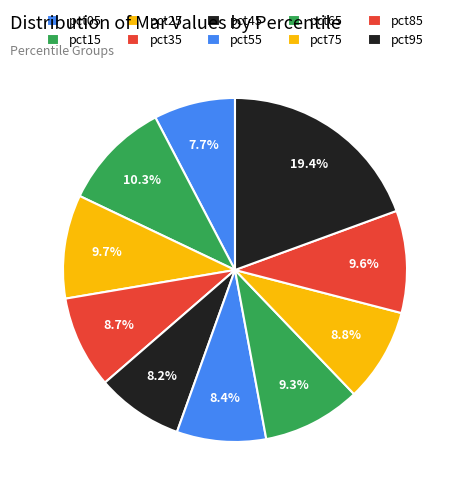

What percentage is the pct35 slice, to the nearest percent?

9%